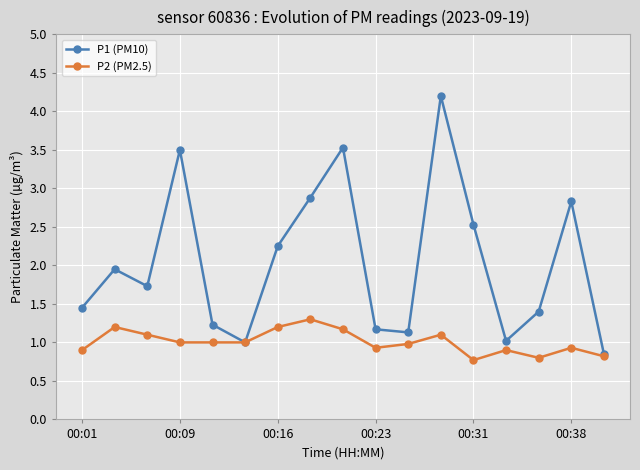

Which series has the largest range (max minus min)?

P1 (PM10)